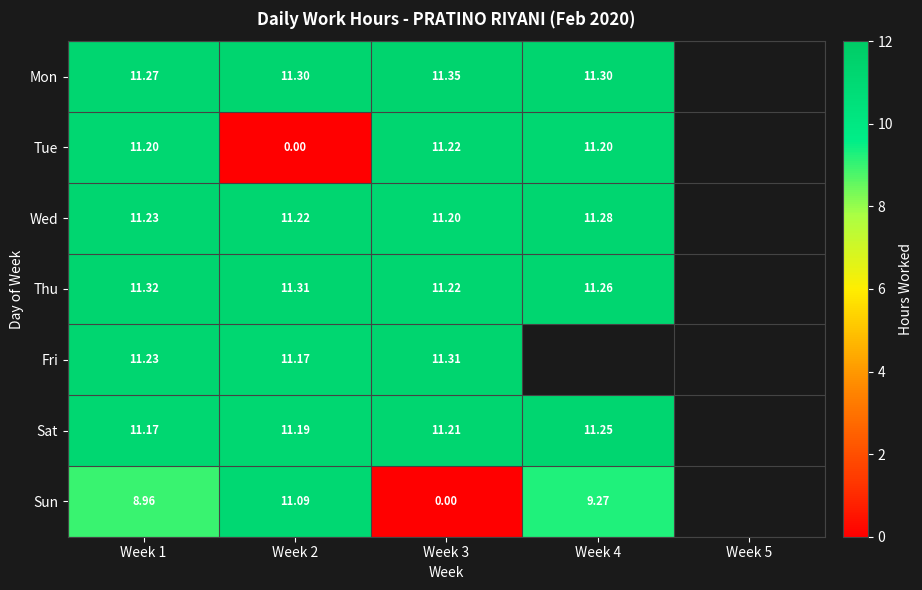

What is the approximate value of Fri at Week 2?

11.2